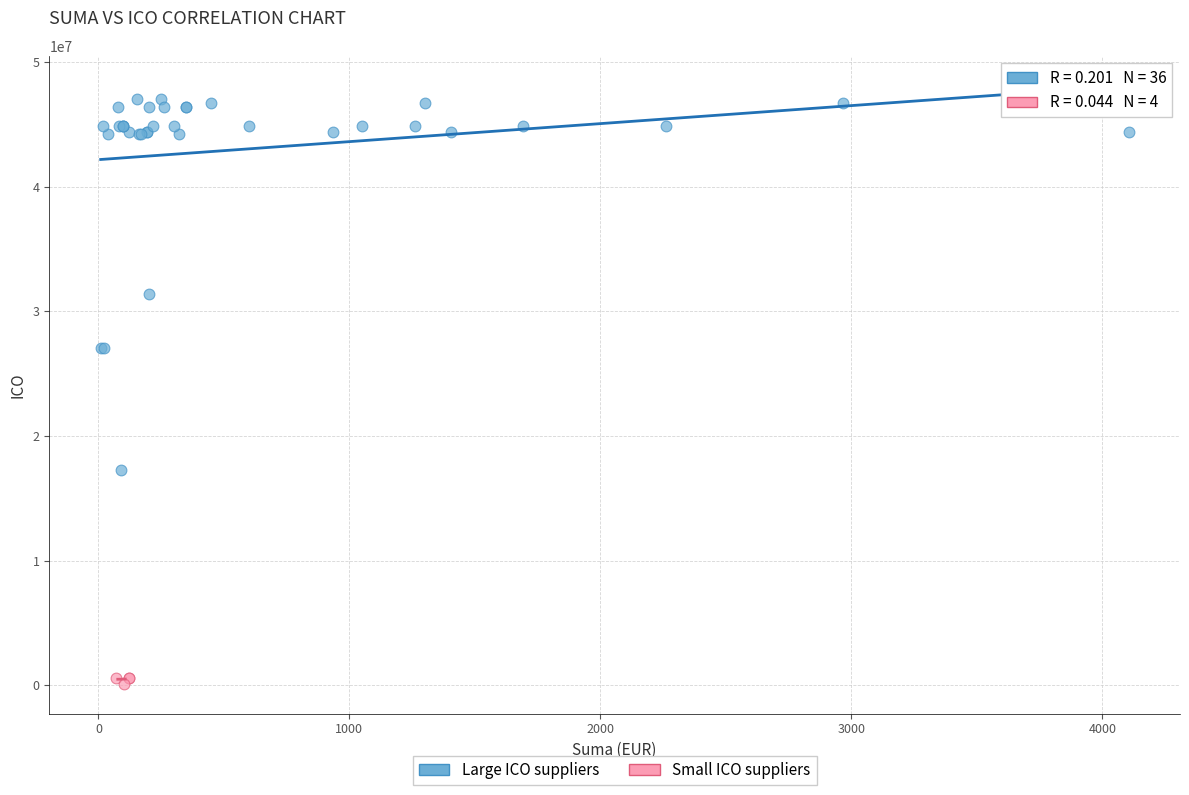

Which series contains the lowest Y value?

Small ICO suppliers